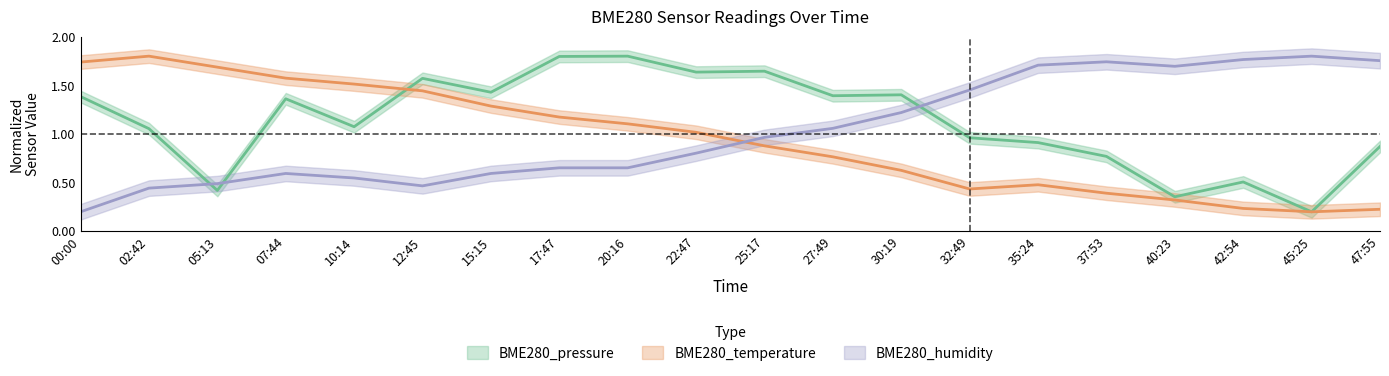

Is it true that BME280_temperature equals 0.8 at 20:16?

False